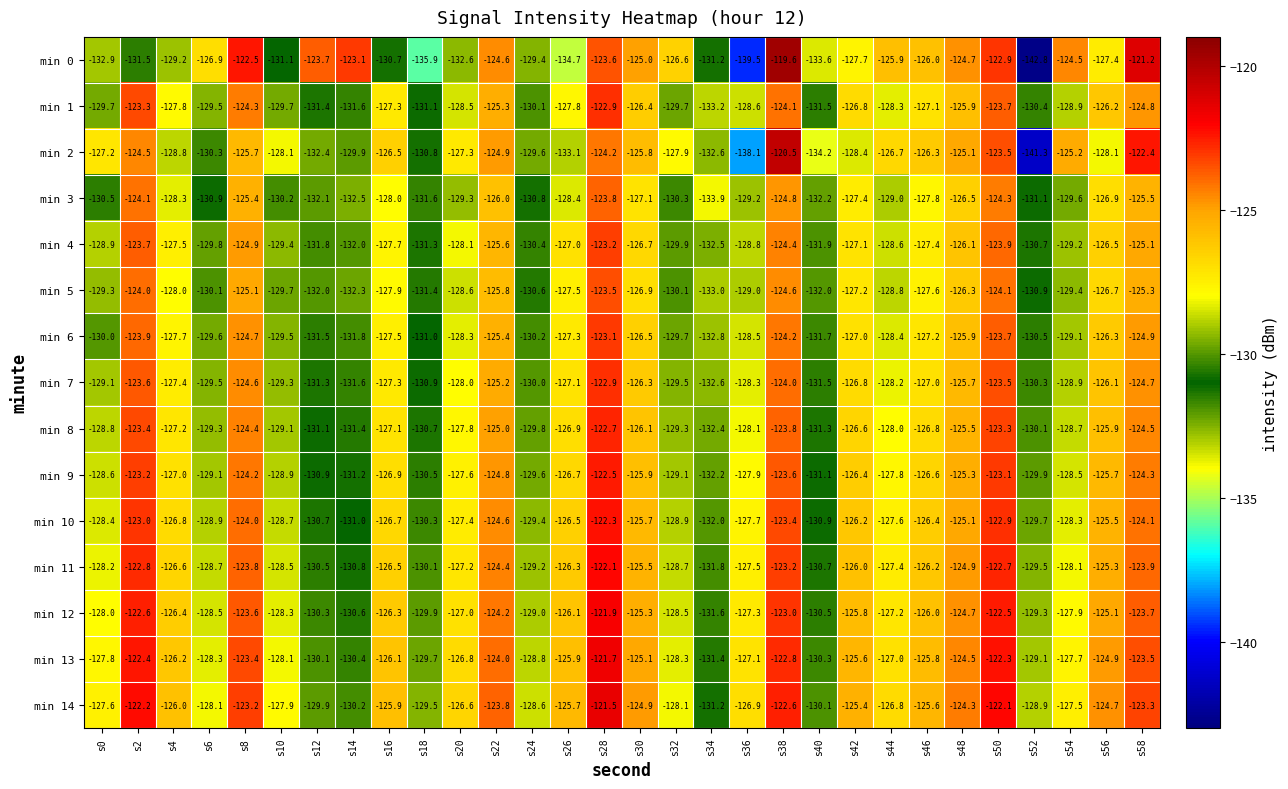

What is the minimum value for min 8?

-132.4